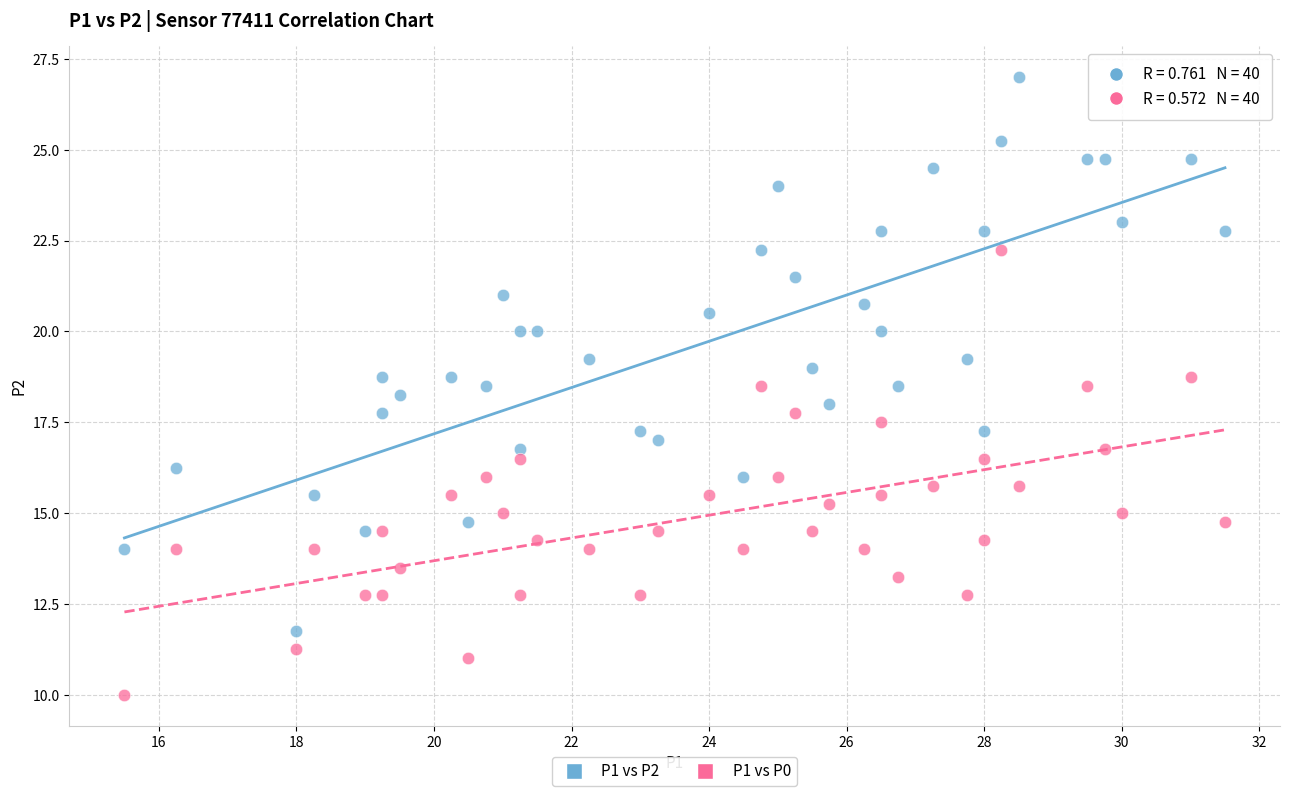

What are all the series names shown in the legend?

P1 vs P2, P1 vs P0